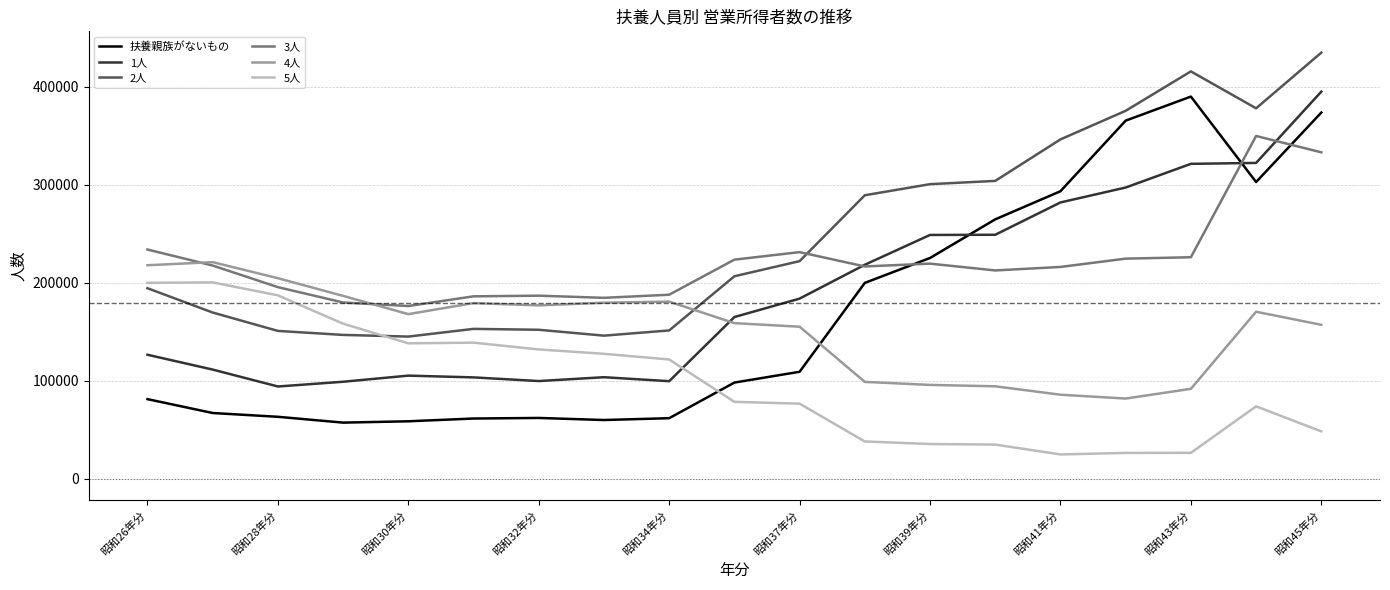

Which series has the largest total across all categories?

2人